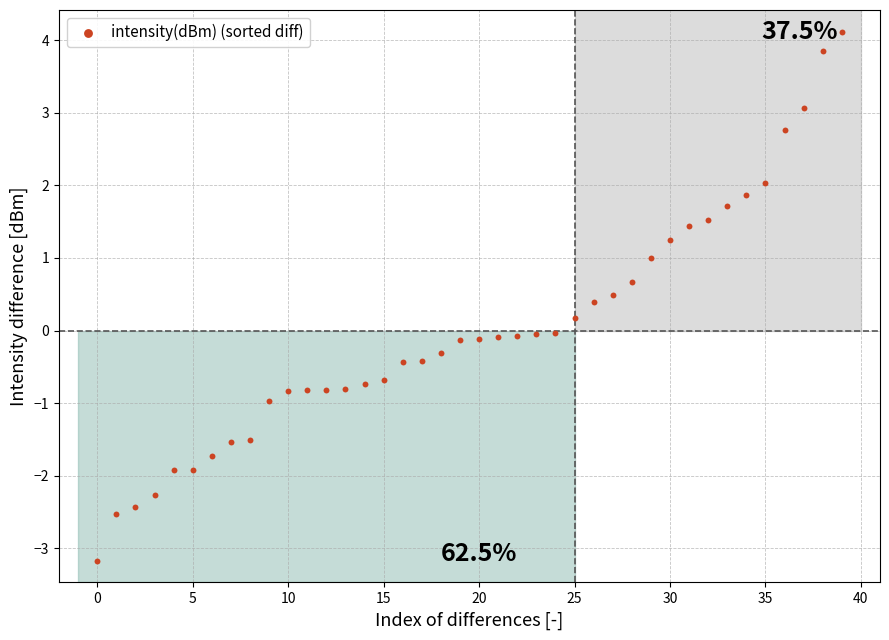

What is the range of Y values (max minus min)?

7.3